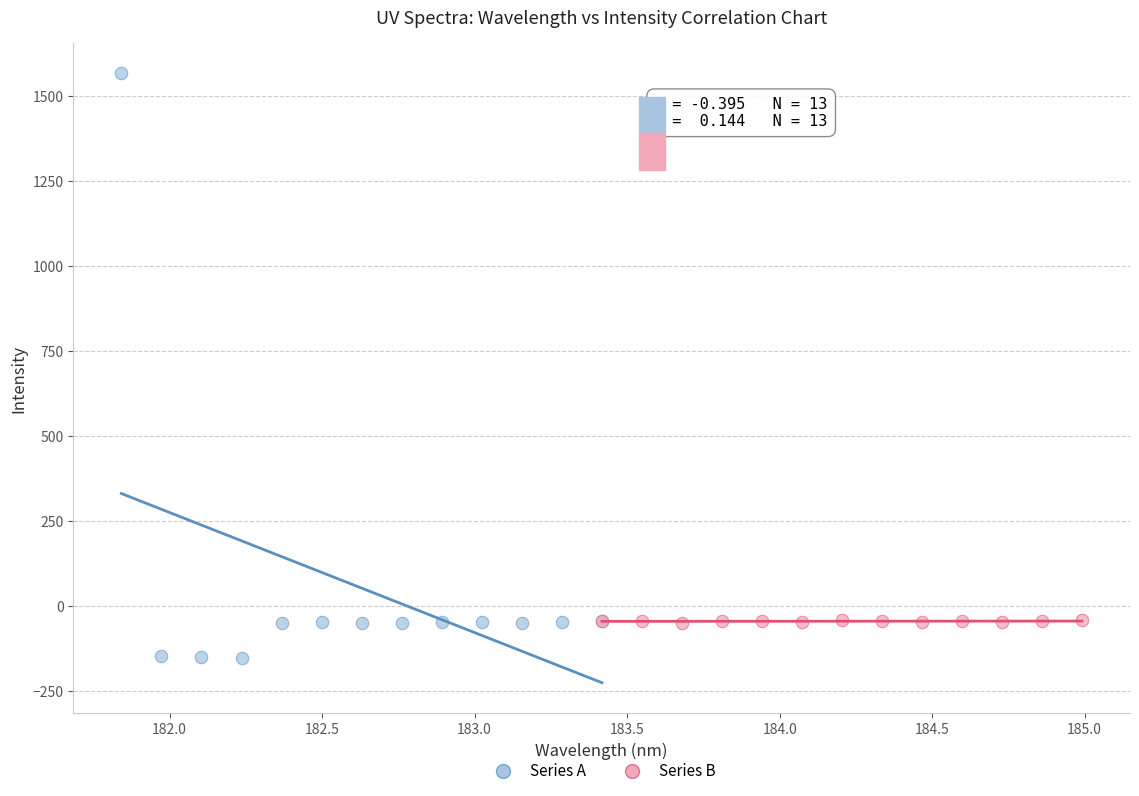

Which series contains the highest Y value?

Series A